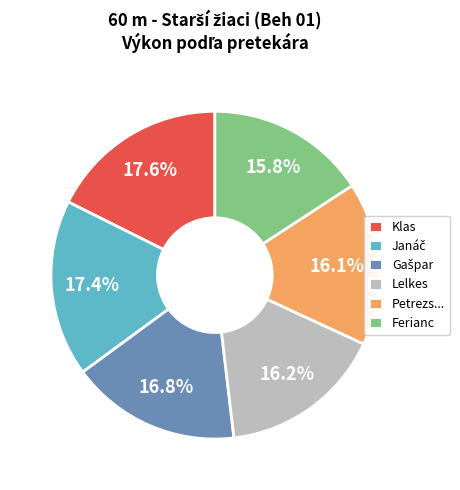

Between Petrezs... and Klas, which is larger?

Klas